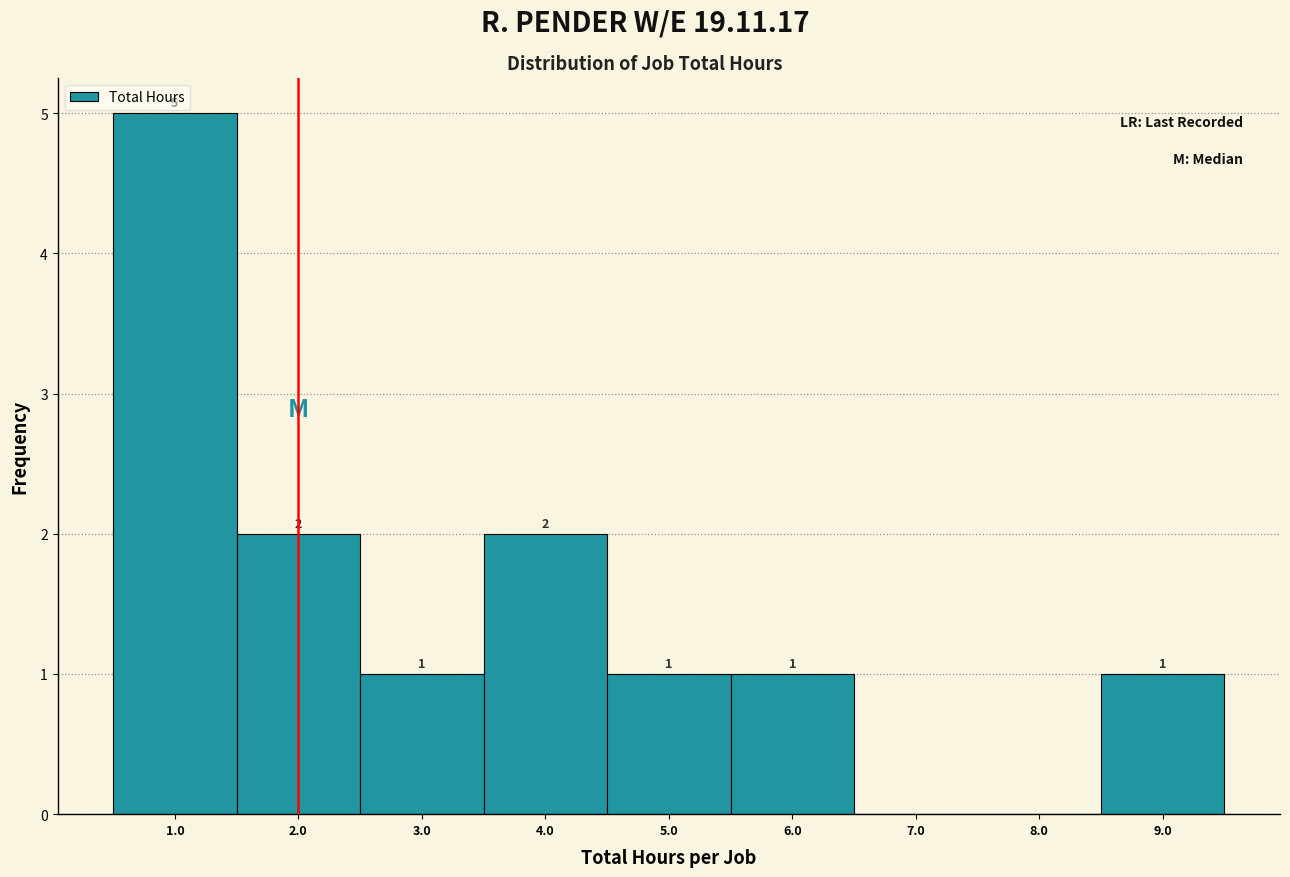

Over which range of the x-axis is the bar tallest?

0.5 to 1.5